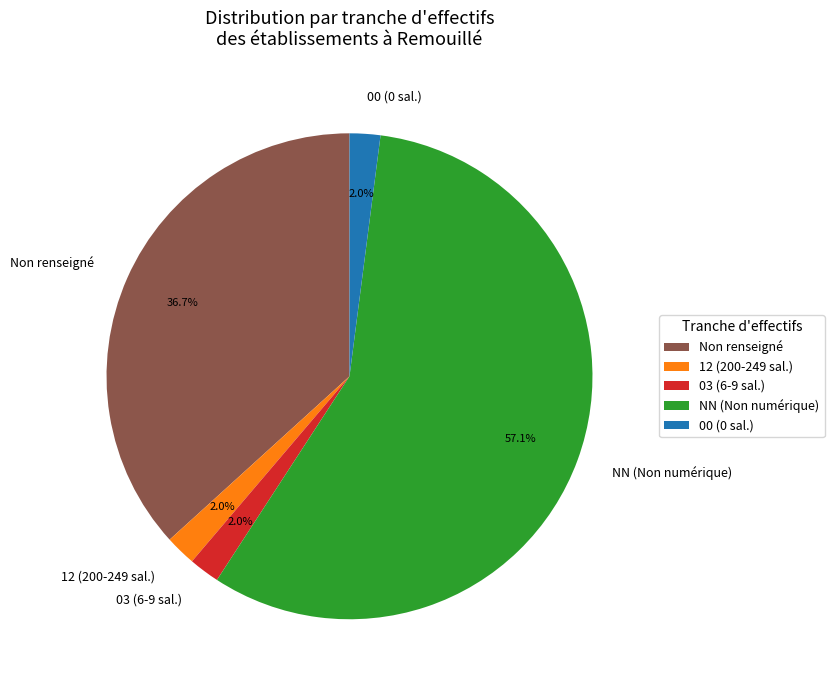

Do 00 (0 sal.) and Non renseigné together represent more than half of the pie?

No